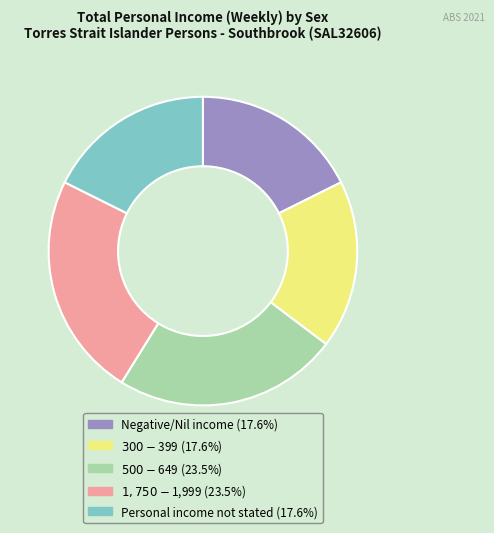

How many segments does this pie chart have?

5